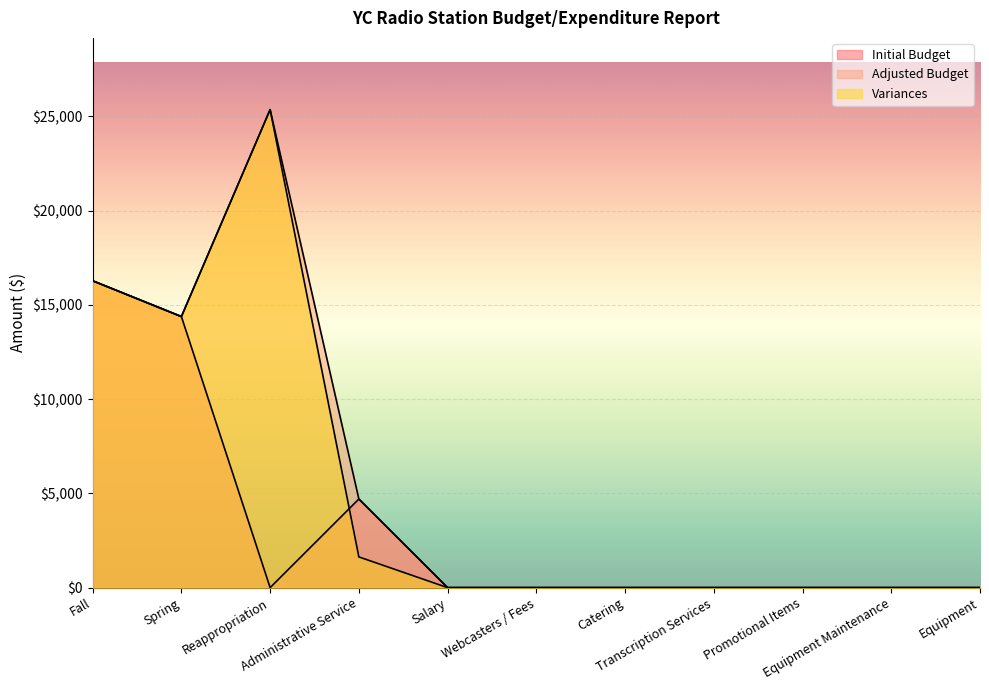

True or false: Variances has a value of 25351.0 at Reappropriation.

True